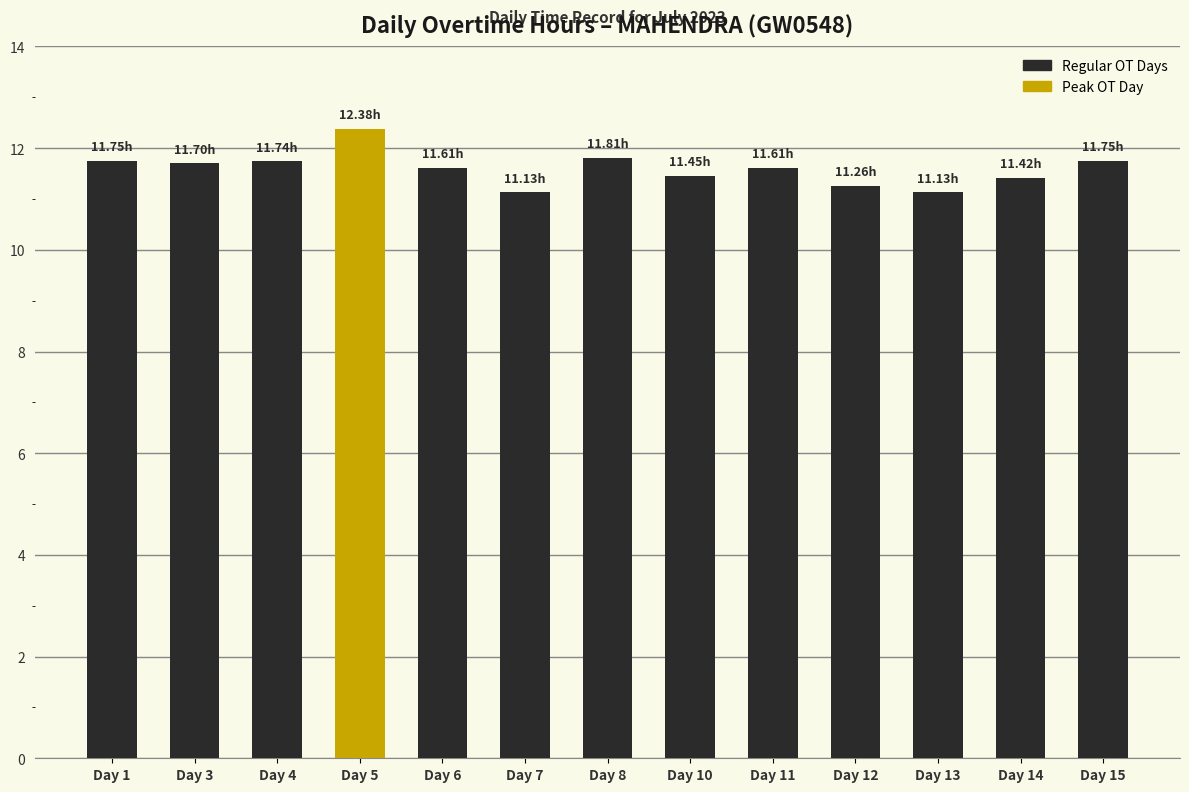

What is the change in value from Day 3 to Day 11?

-0.1